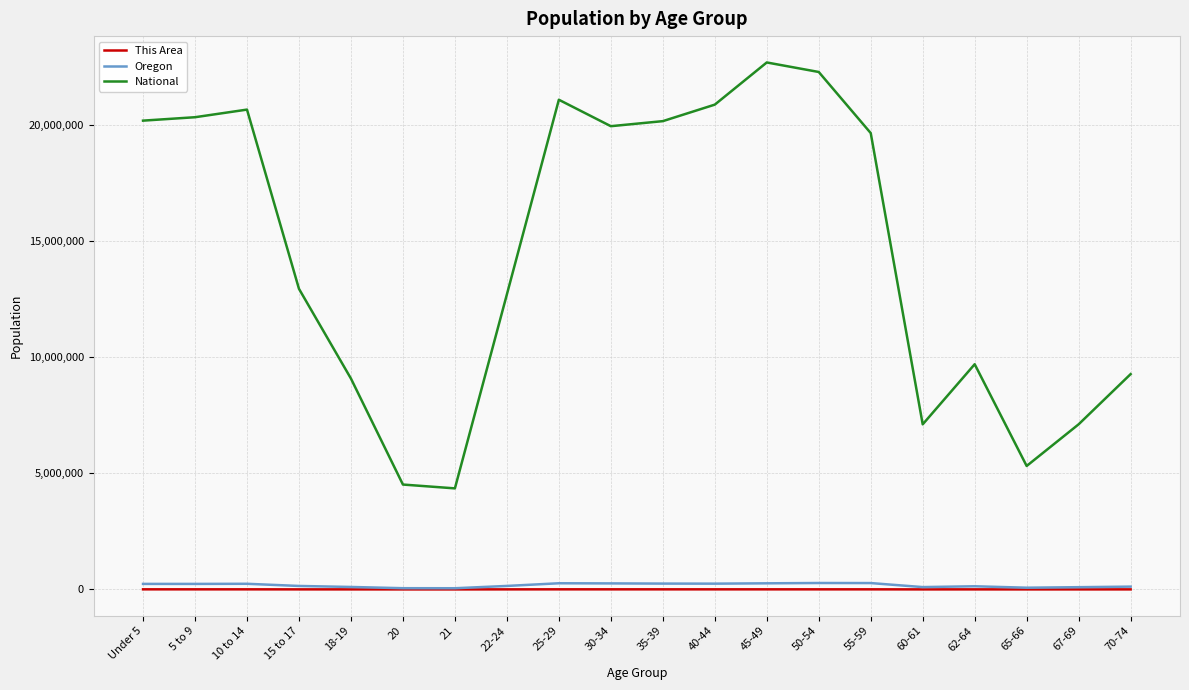

In This Area, how many points are higher than both neighbors (excluding endpoints)?

4